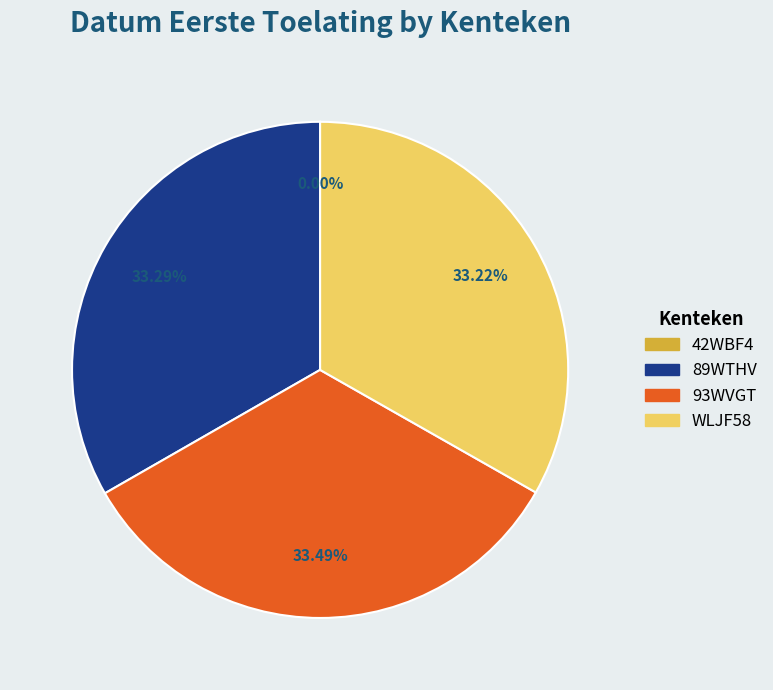

Is there a majority slice in this chart?

No